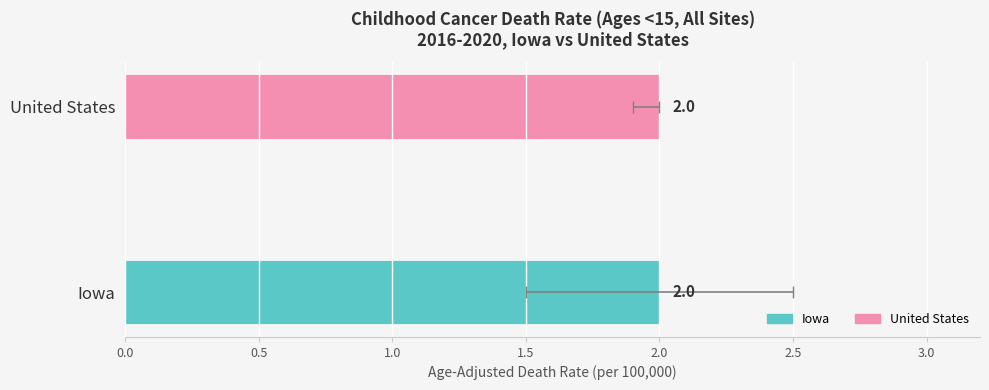

What is the difference between the Lower CI values at United States and Iowa?

0.4